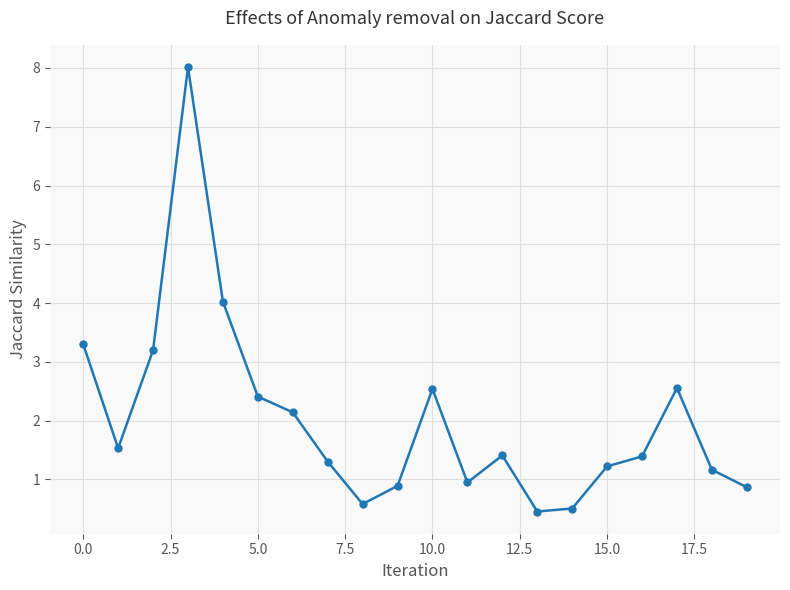

How many interior local valleys (lower than both neighbors) does the data have?

4